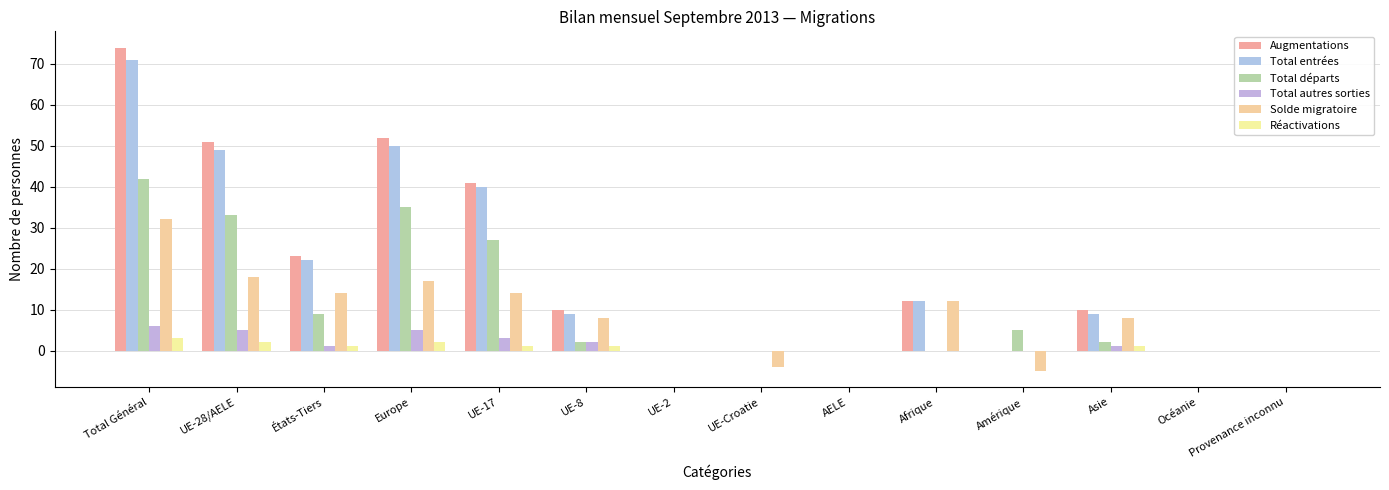

Are the bars horizontal?

No